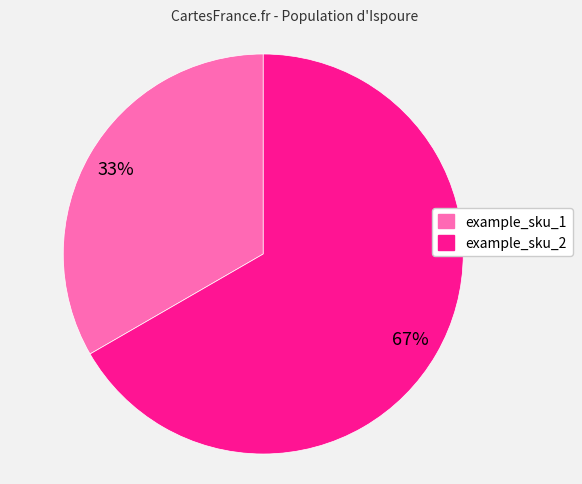

Is example_sku_2 the majority of the pie?

Yes